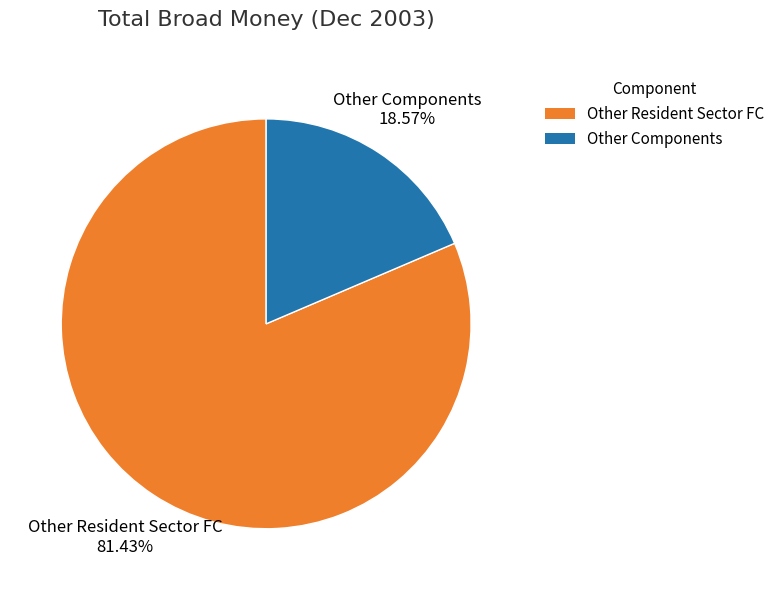

Is Other Resident Sector FC the majority of the pie?

Yes